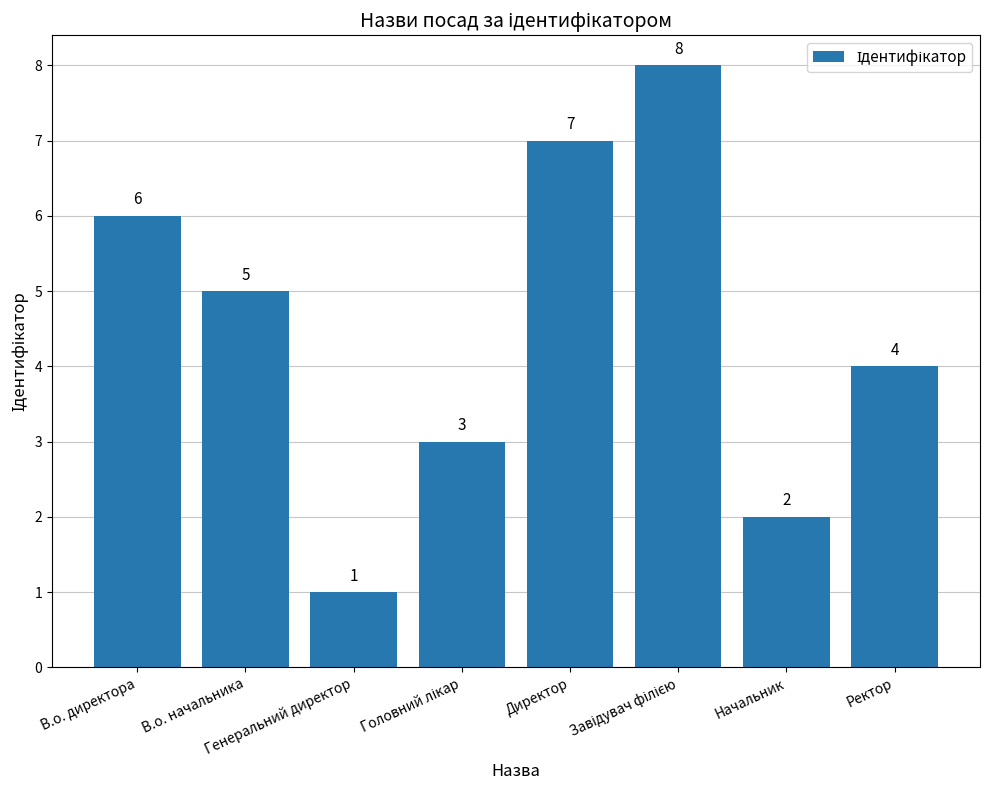

What is the minimum value shown in the chart?

1